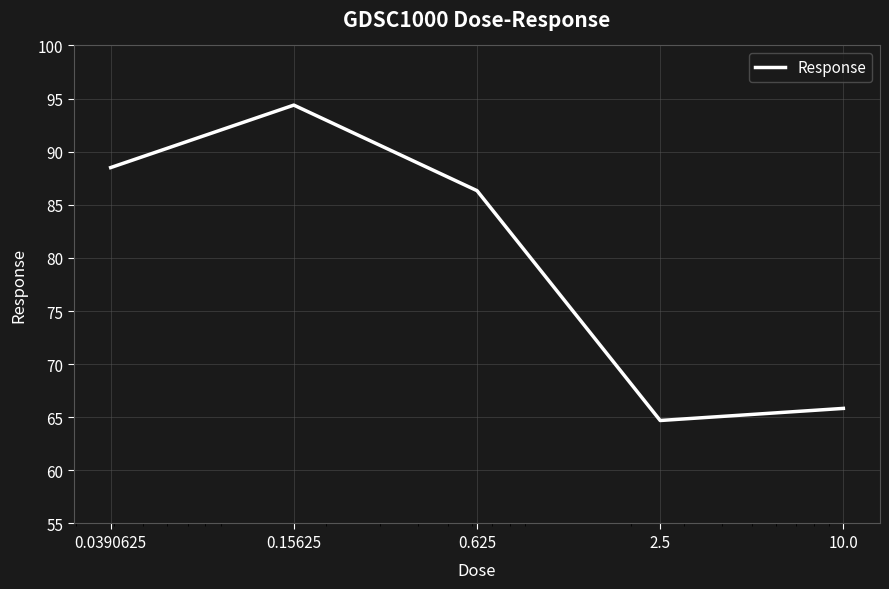

True or false: there are more than 0 points higher than both neighbors.

True